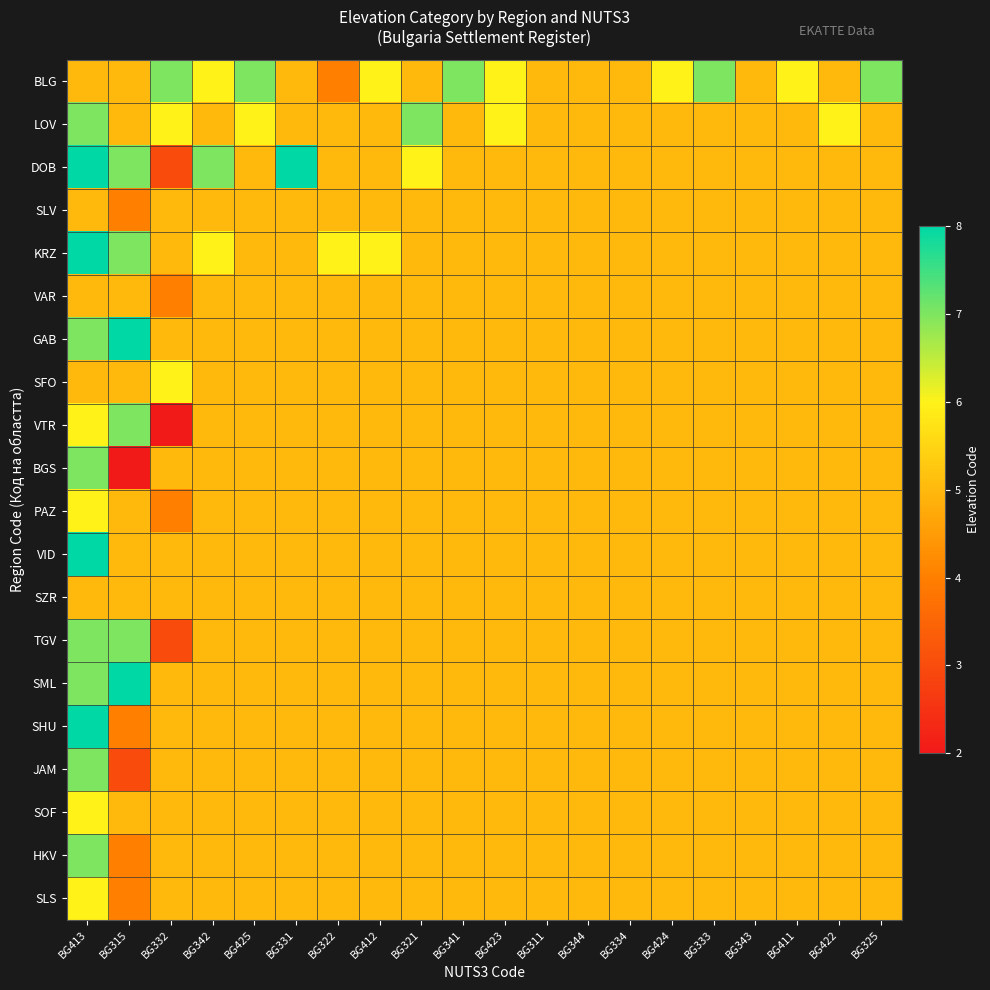

Which series changed the most between BG342 and BG411?

DOB